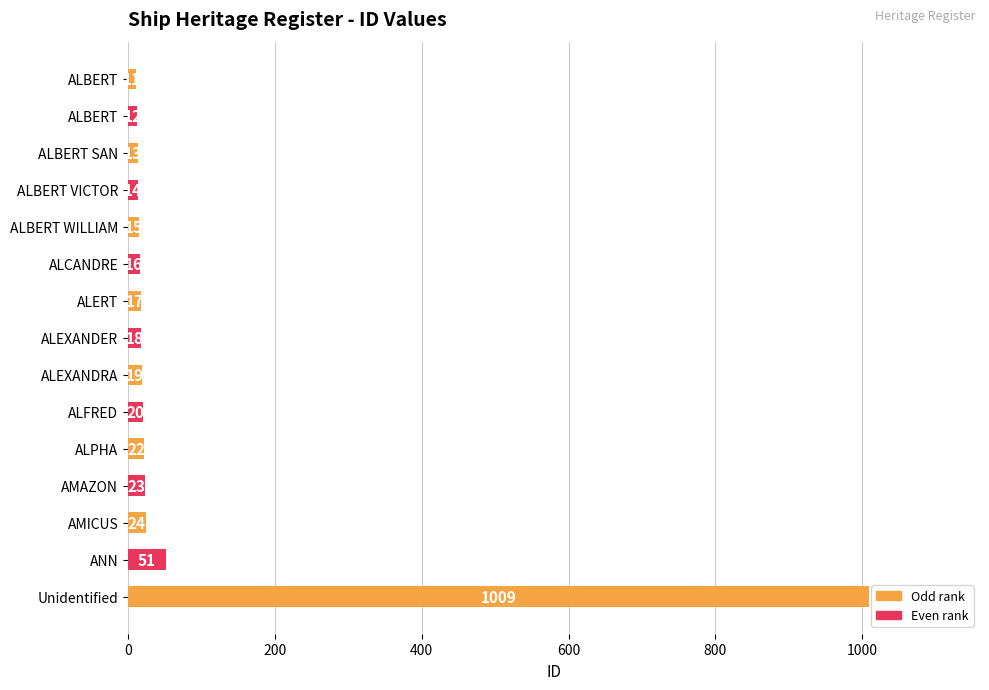

How many bars are there in total?

15